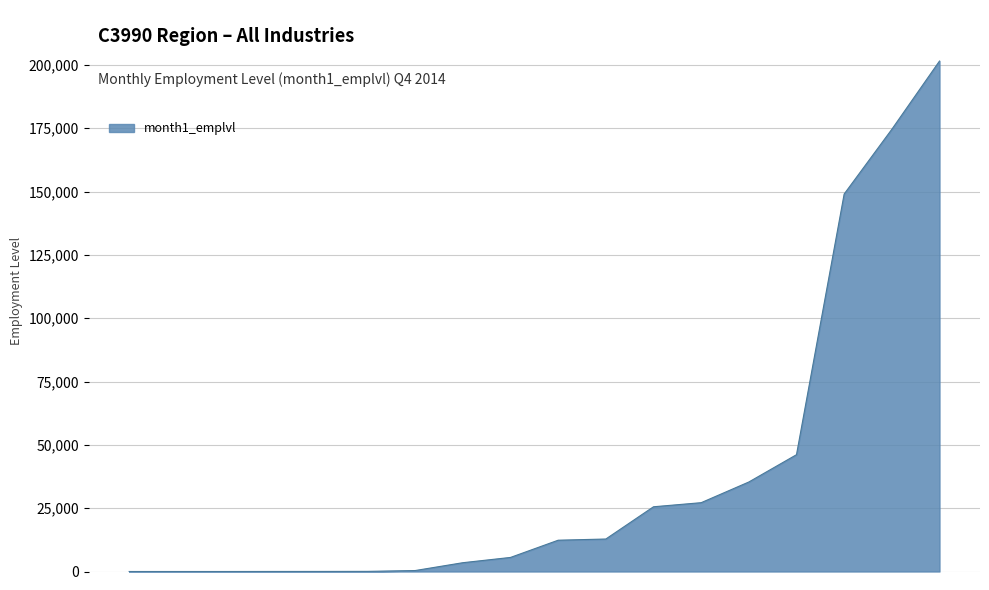

What is the greatest value displayed?

201512